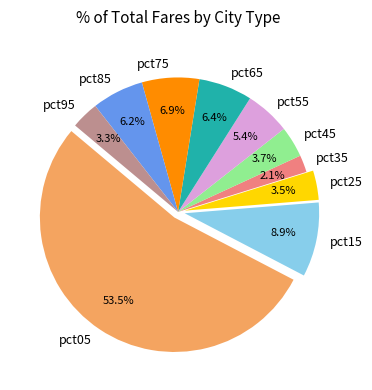

Is pct35 the majority of the pie?

No